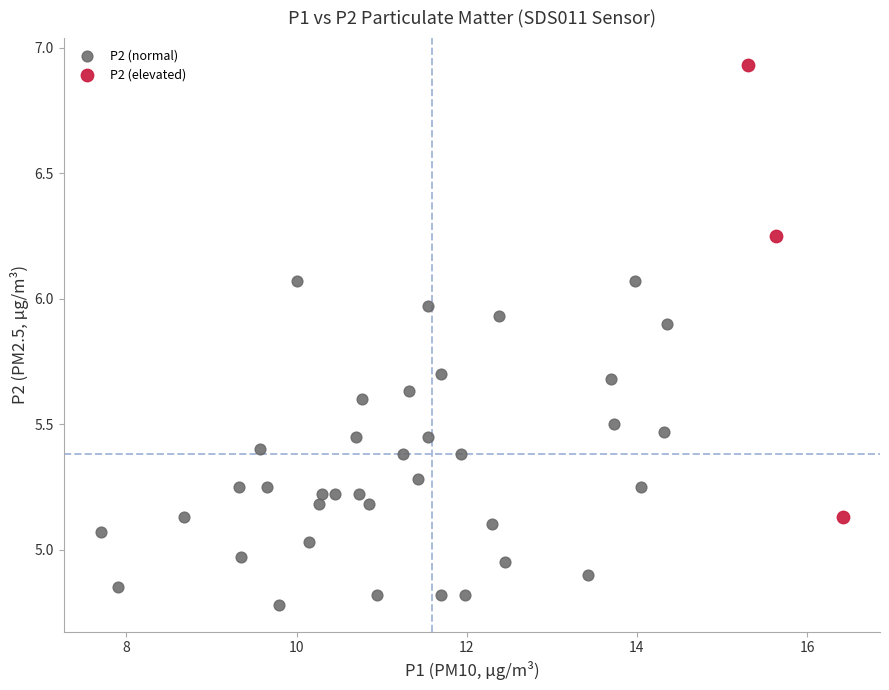

What are all the series names shown in the legend?

P2 (normal), P2 (elevated)